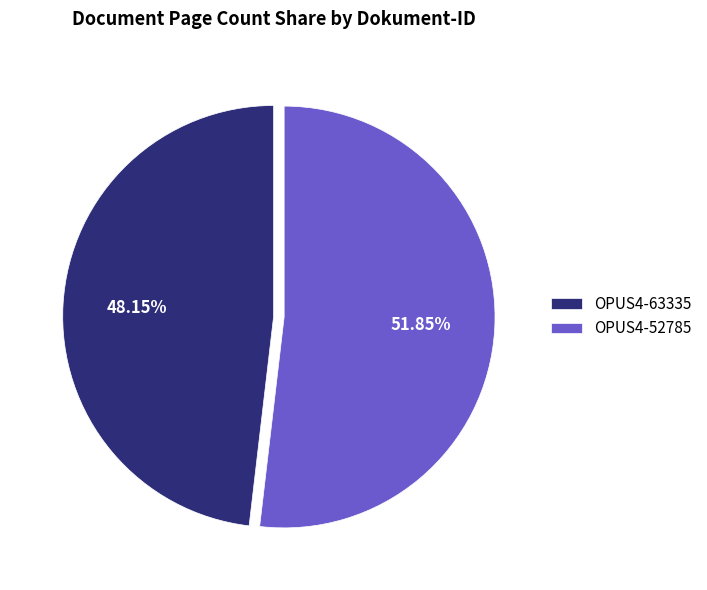

To the nearest percent, what percentage of the pie is OPUS4-63335?

48%